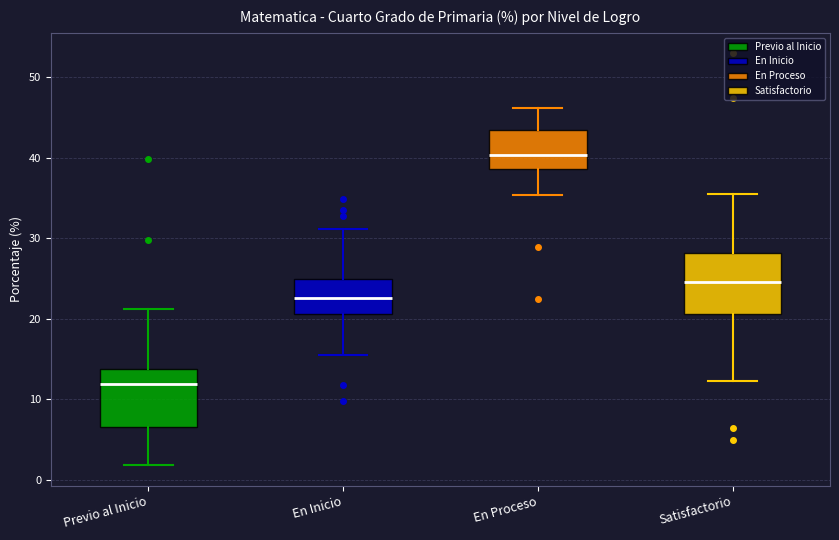

Reading left to right, read every box against the y-axis: the position of its median line, the range the box covers, and the ends of its whiskers. The values are not printed on the chart, so give them approximately, as read against the axis.

Previo al Inicio: median 12, box 7 to 14, whiskers 2 to 21
En Inicio: median 23, box 21 to 25, whiskers 16 to 31
En Proceso: median 40, box 39 to 43, whiskers 35 to 46
Satisfactorio: median 25, box 21 to 28, whiskers 12 to 36